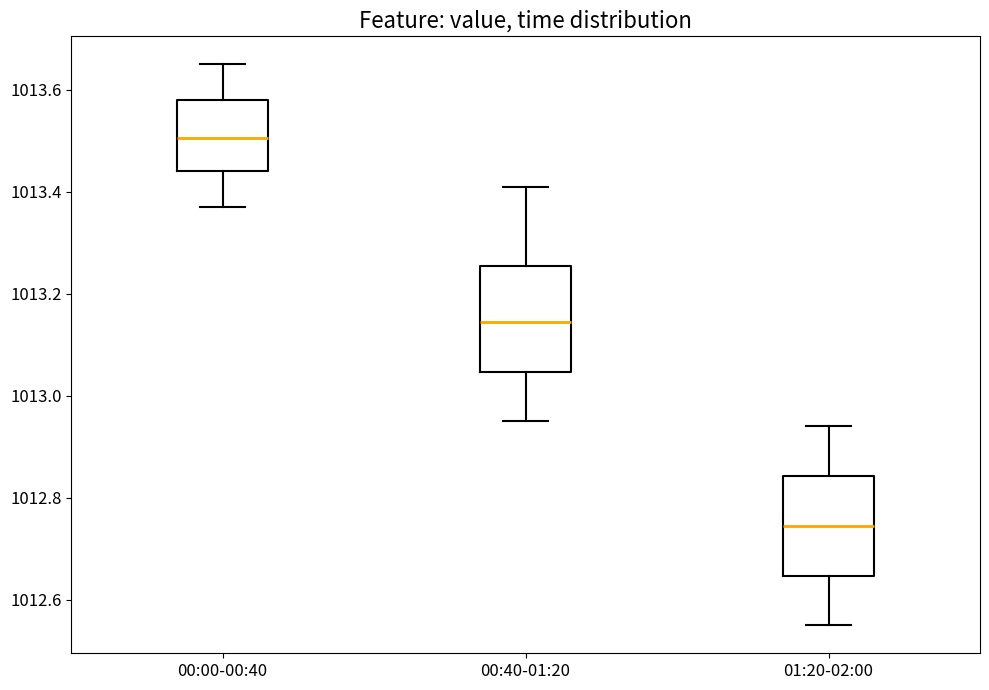

Where does the upper whisker of the box for 01:20-02:00 end on the y-axis? The values are not printed on the chart, so give them approximately, as read against the axis.

1012.94